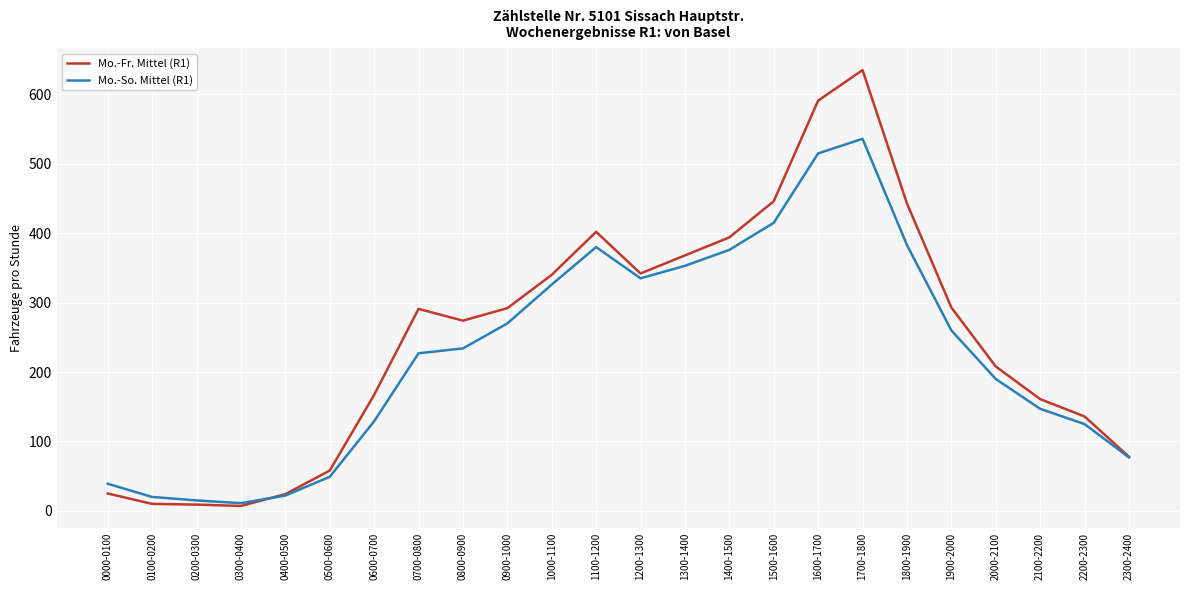

At which label does Mo.-Fr. Mittel (R1) reach its peak?

1700-1800